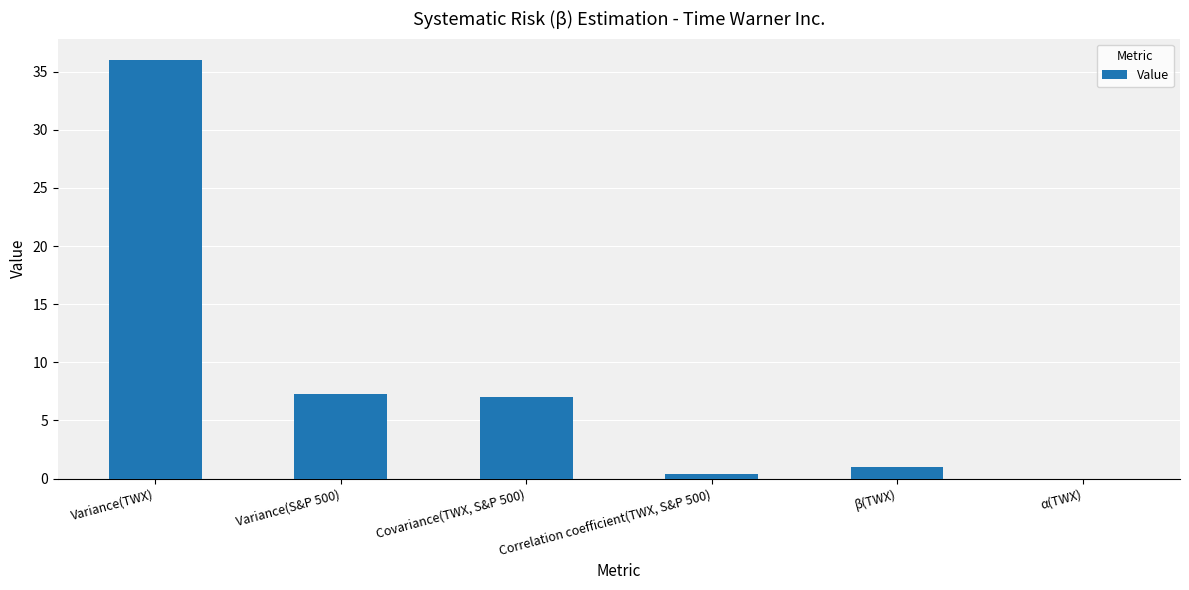

What is the sum of all values?

51.8